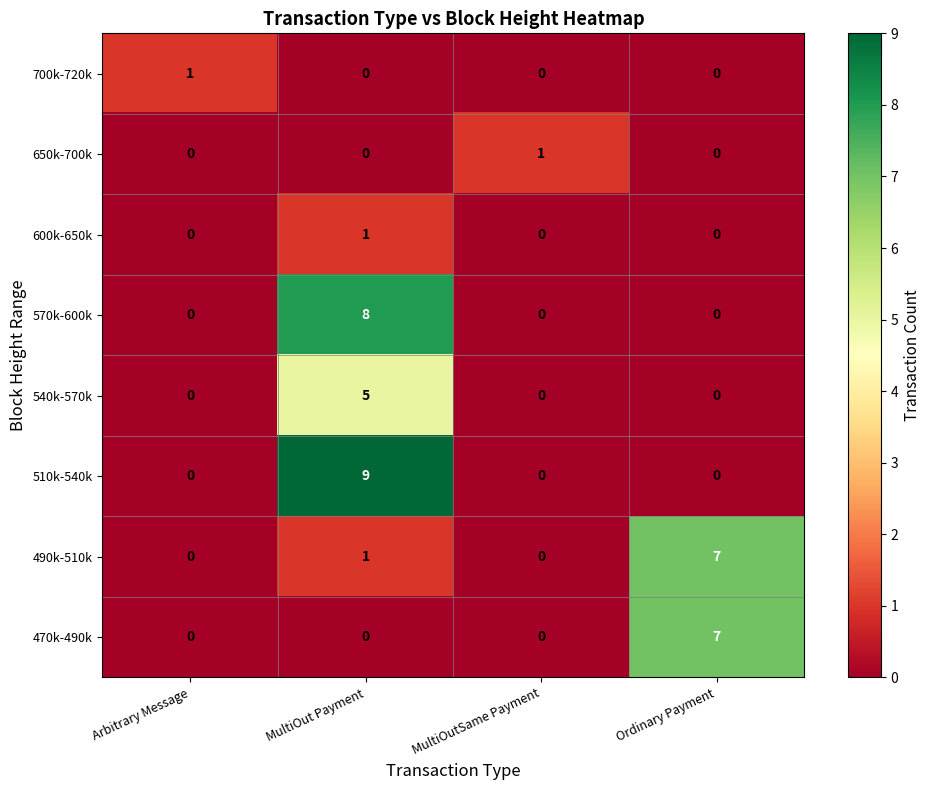

What is the difference between the maximum and second lowest values in the 510k-540k series?

9